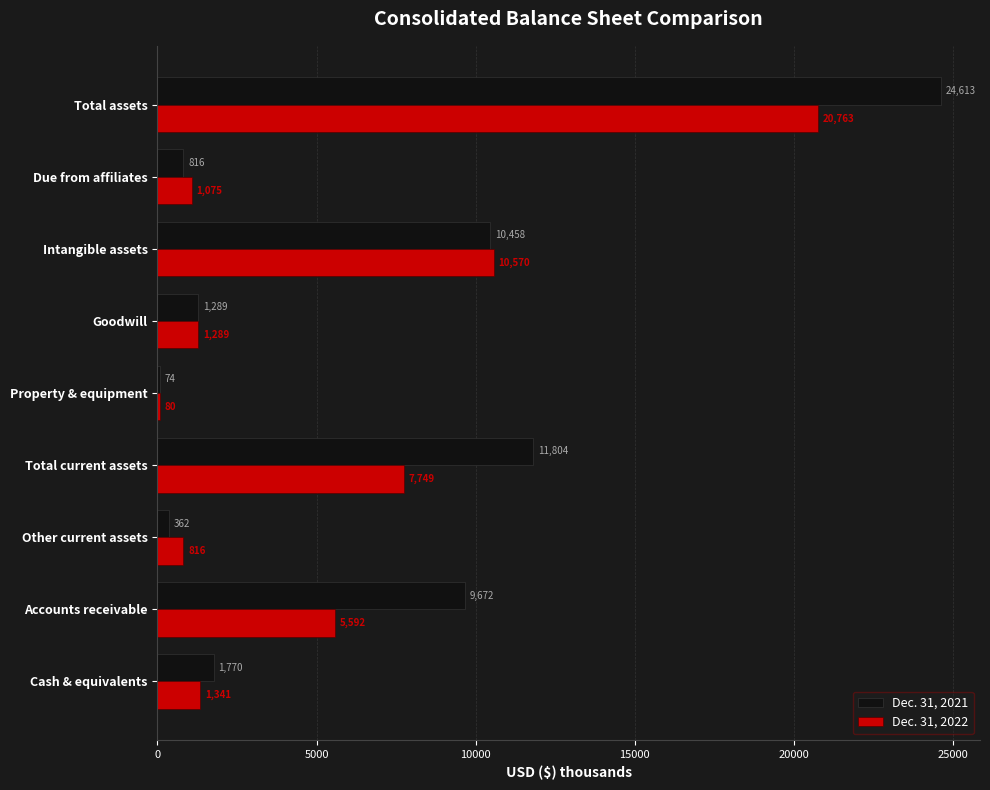

What is the approximate value of Dec. 31, 2021 at Accounts receivable?

9672